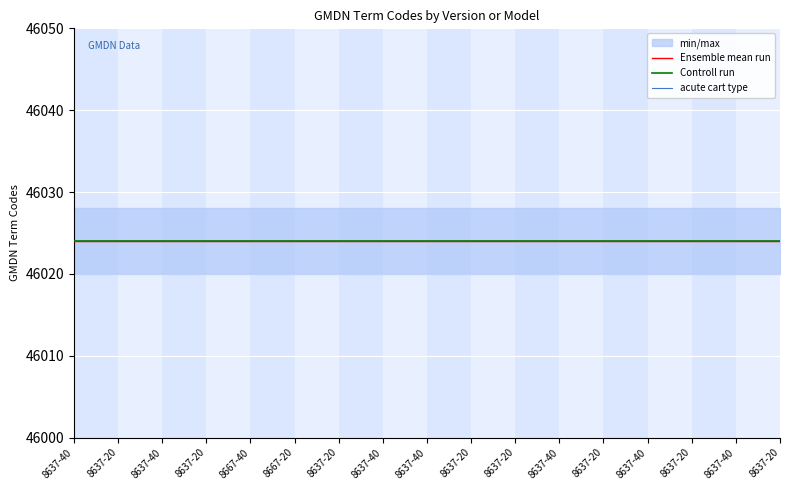

Is it true that Controll run equals 10903 at 8637-40?

False